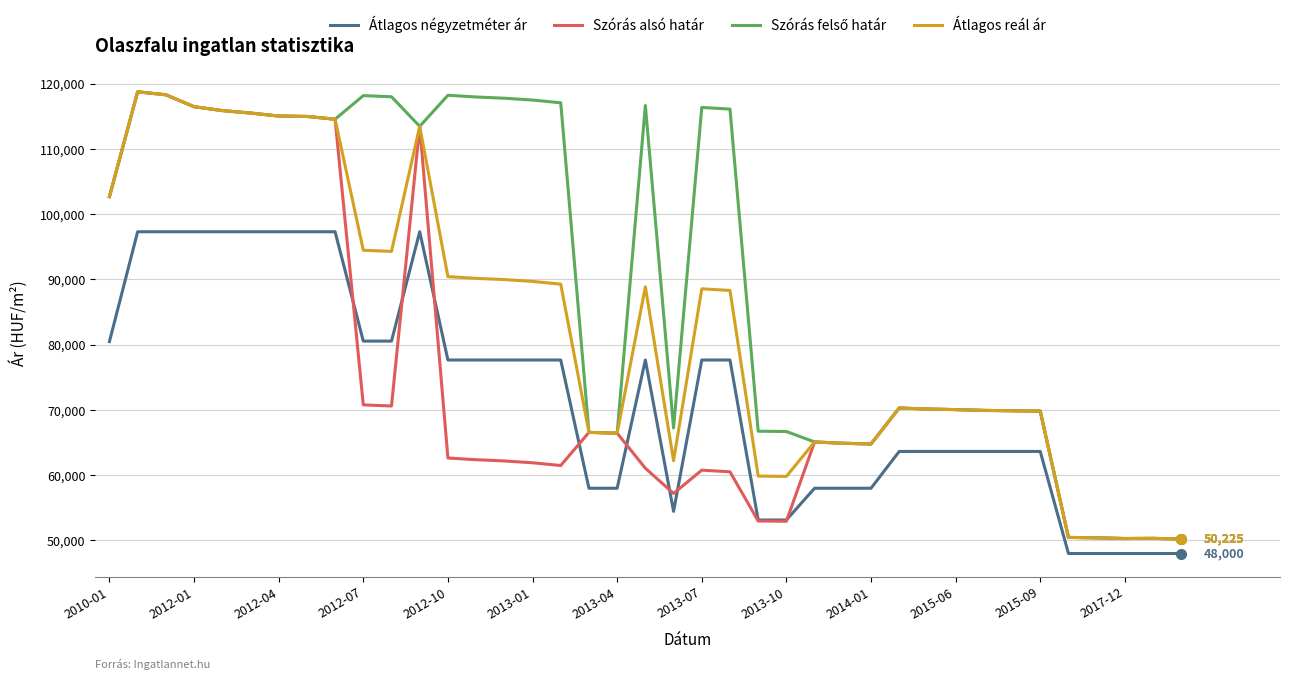

What is the smallest value displayed?

48000